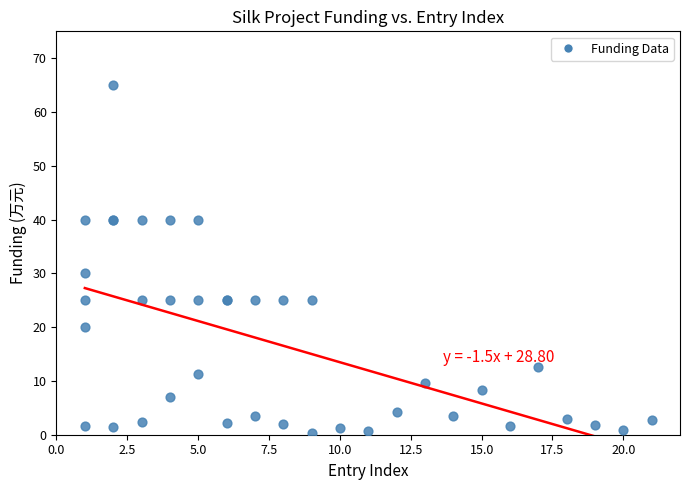

What Y value in the scatter plot is closest to 32?

30.0